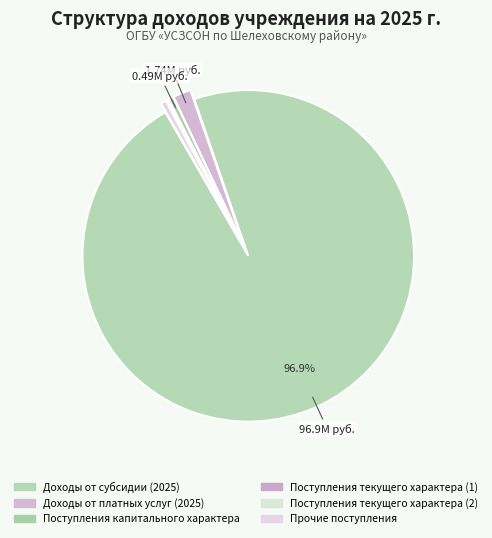

The Поступления текущего характера (1) slice represents 11% of the pie. True or false?

False